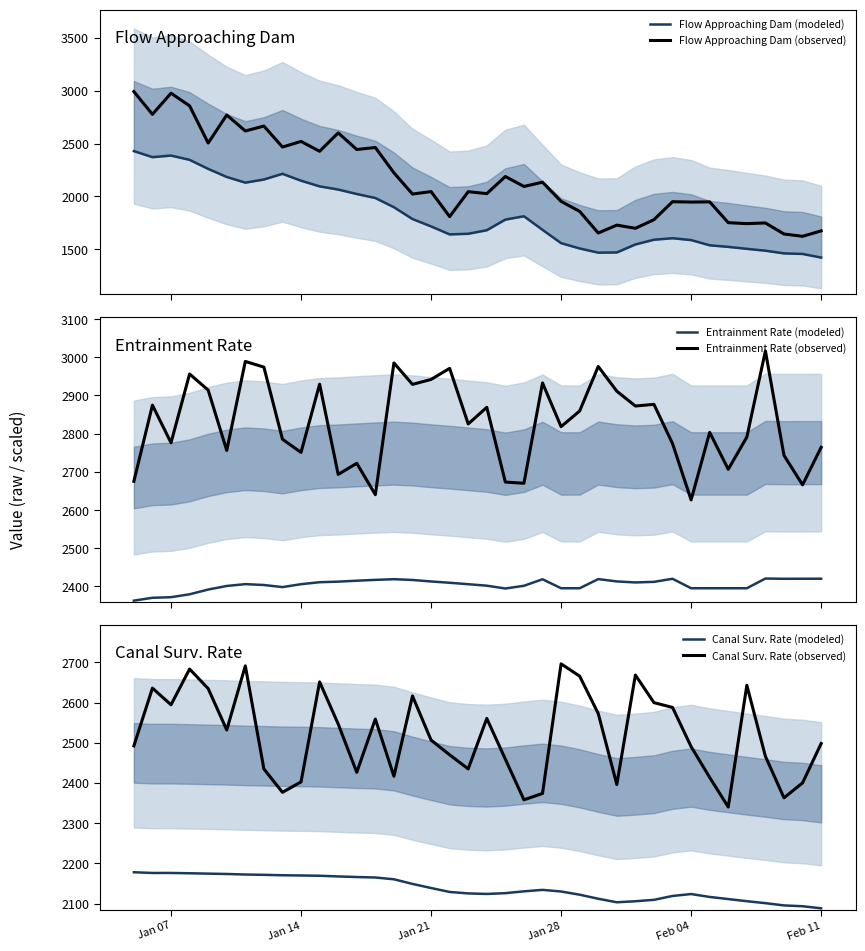

Does the chart display data point markers on the line(s)?

No